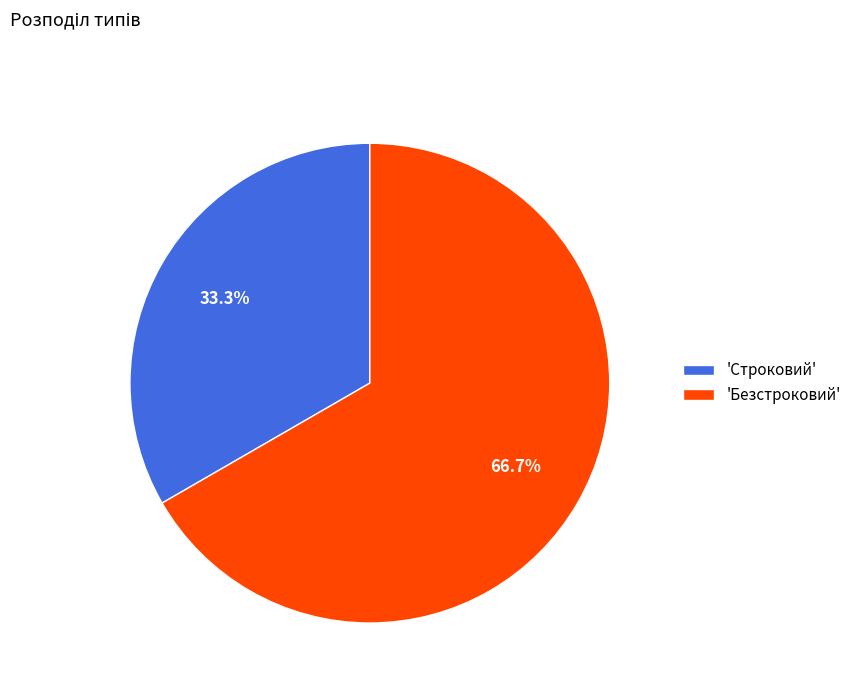

To the nearest percent, what is the difference between the largest and smallest slice percentages?

33%